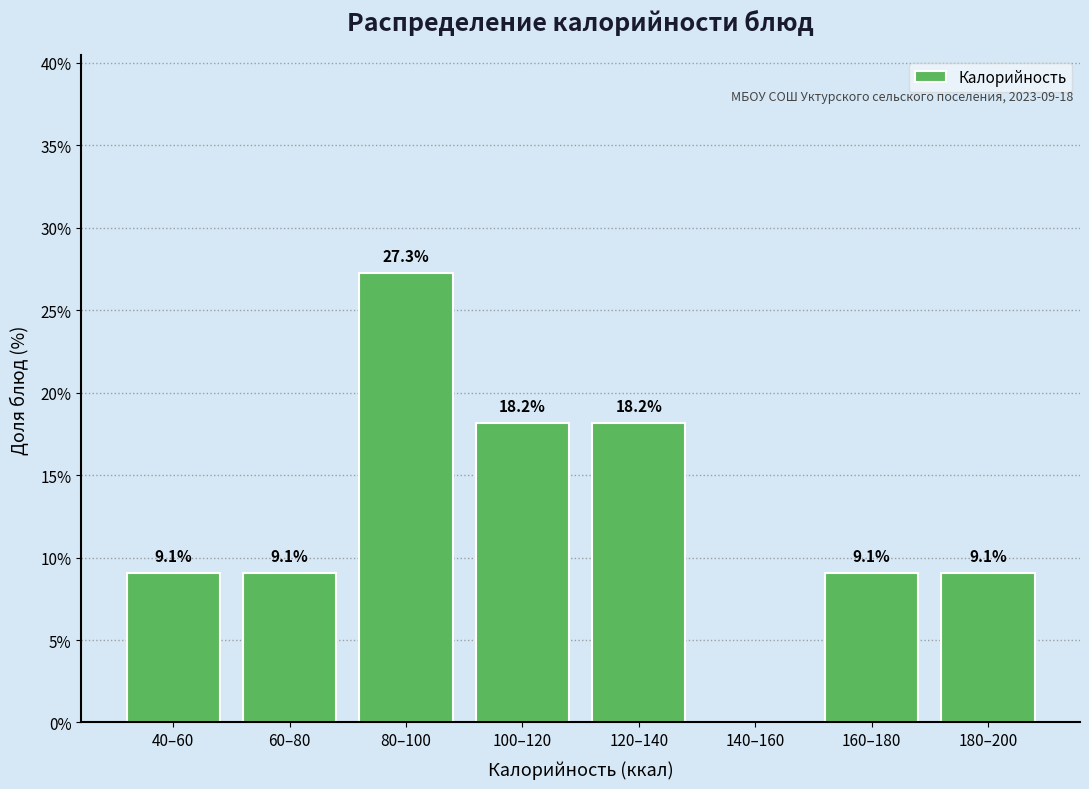

Reading left to right, extract all data points from this chart.

40–60=9.1	60–80=9.1	80–100=27.3	100–120=18.2	120–140=18.2	140–160=0.0	160–180=9.1	180–200=9.1